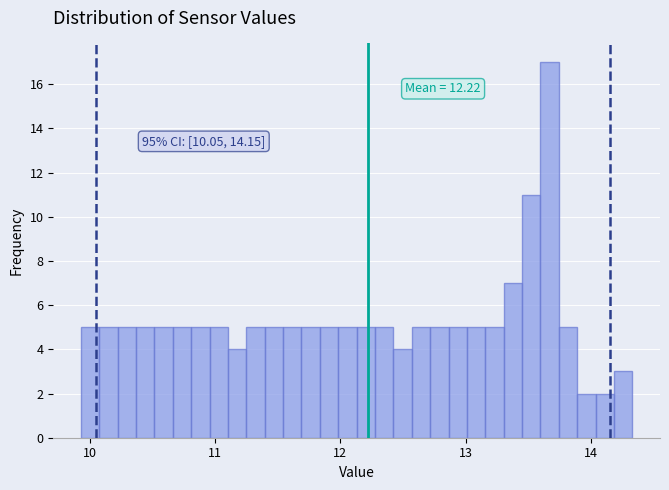

Read against the x-axis, roughly where is the centre of the tallest bar?

13.7